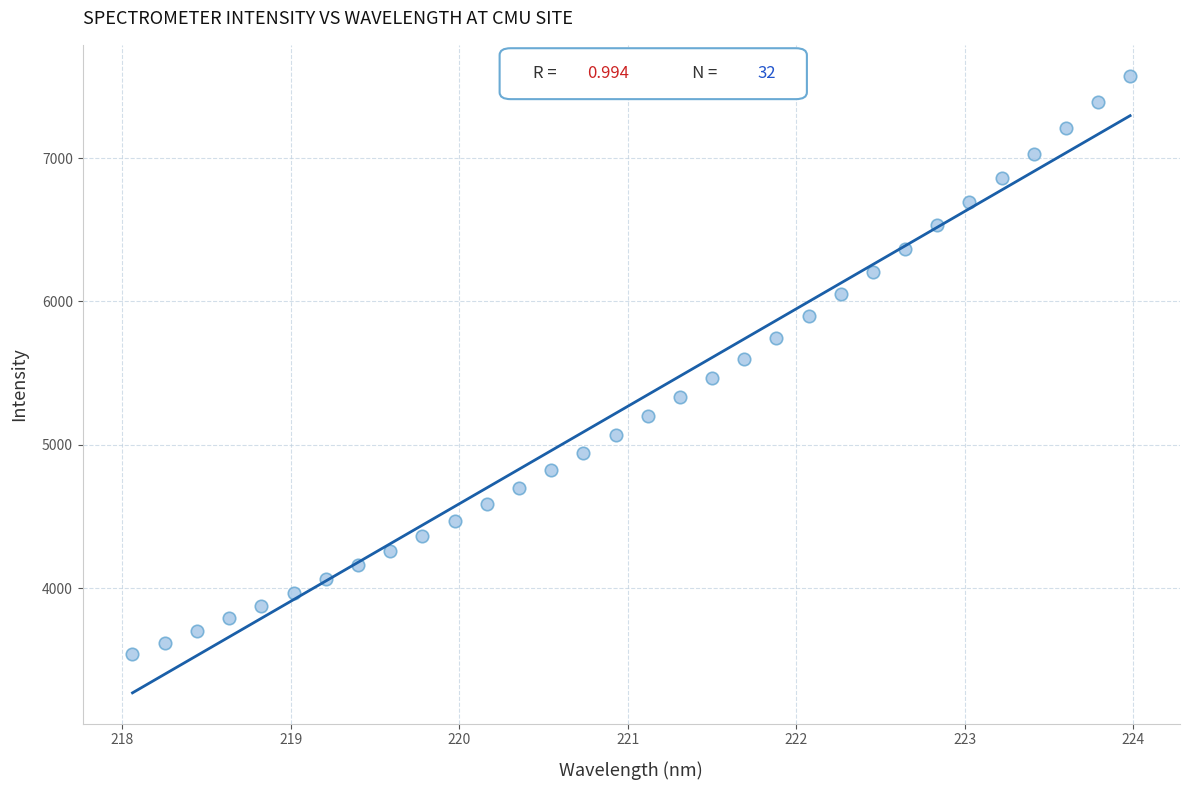

What is the range of X values (max minus min)?

5.9